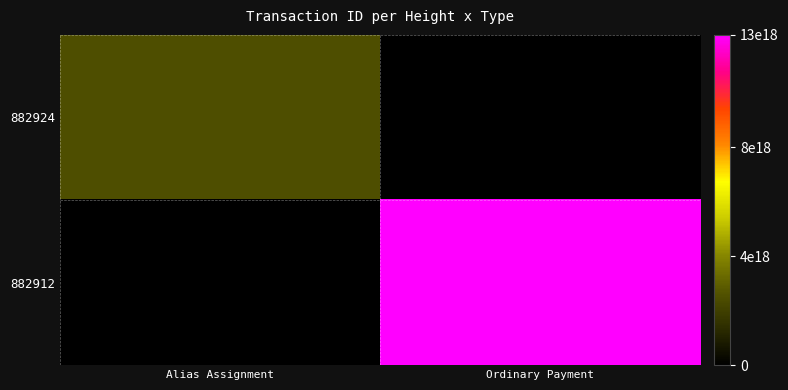

Rank the series by their average value, from highest to lowest.

882912, 882924